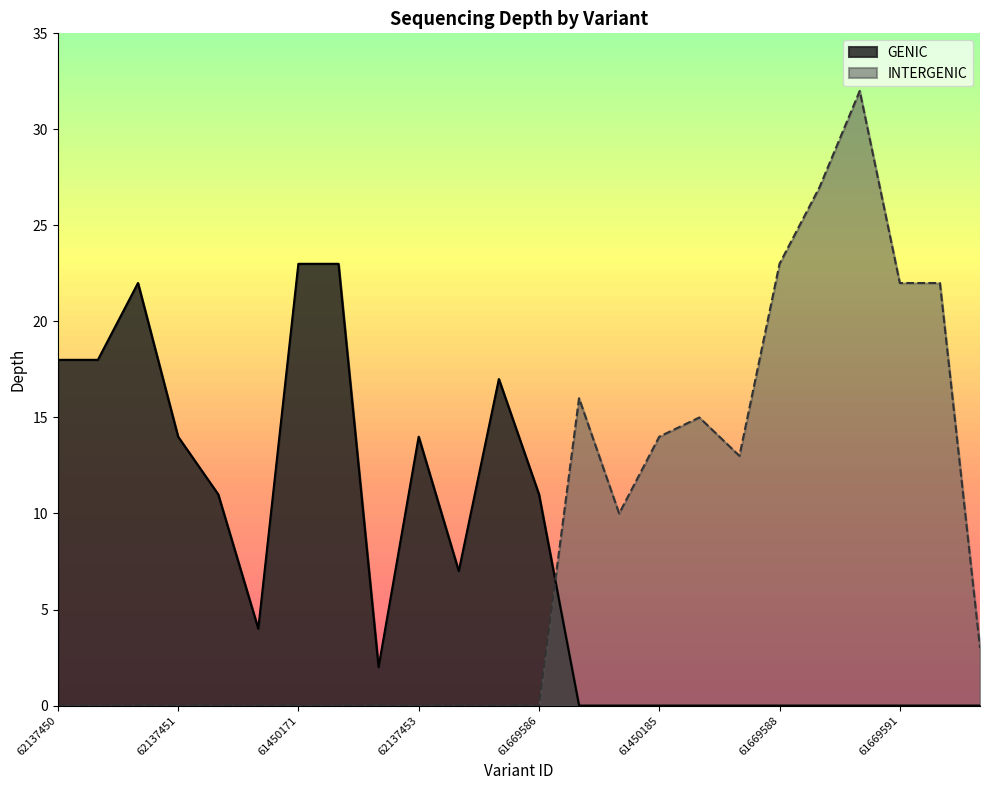

What position from the left is 61450181?

12